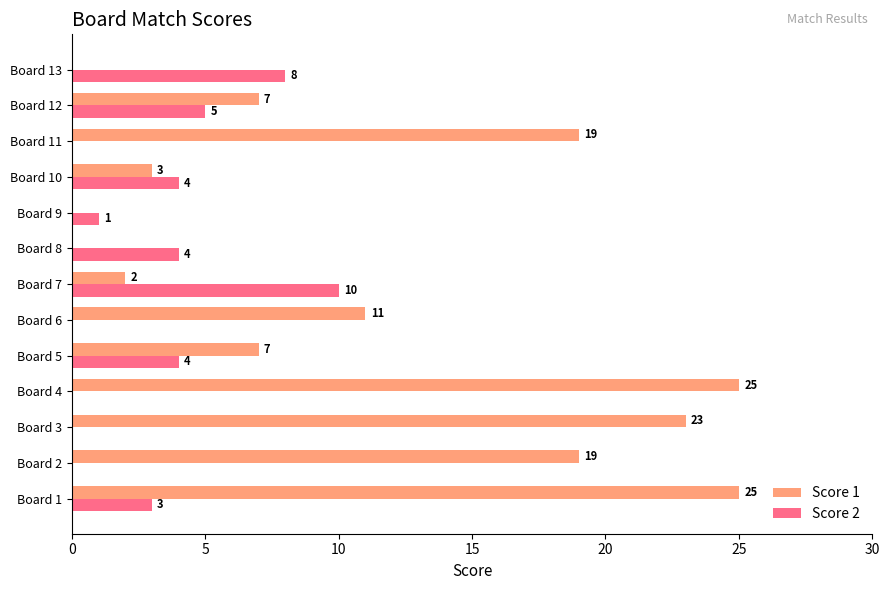

True or false: Score 1 has a value of 19 at Board 2.

True